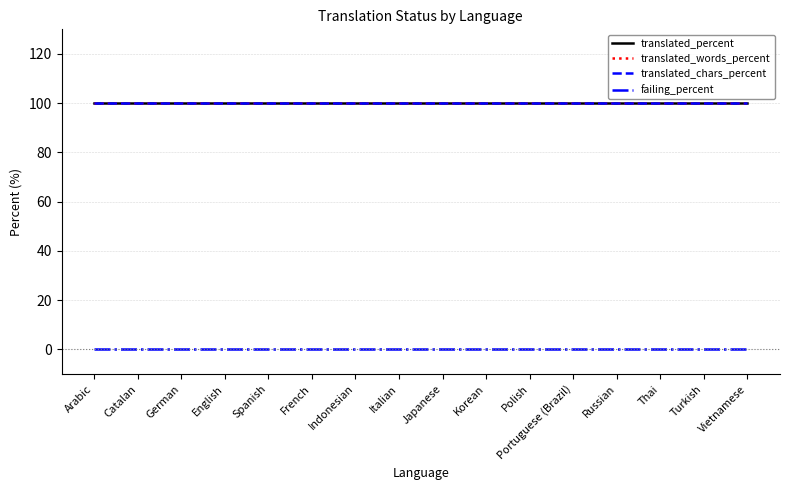

Which series has the largest total across all categories?

translated_percent